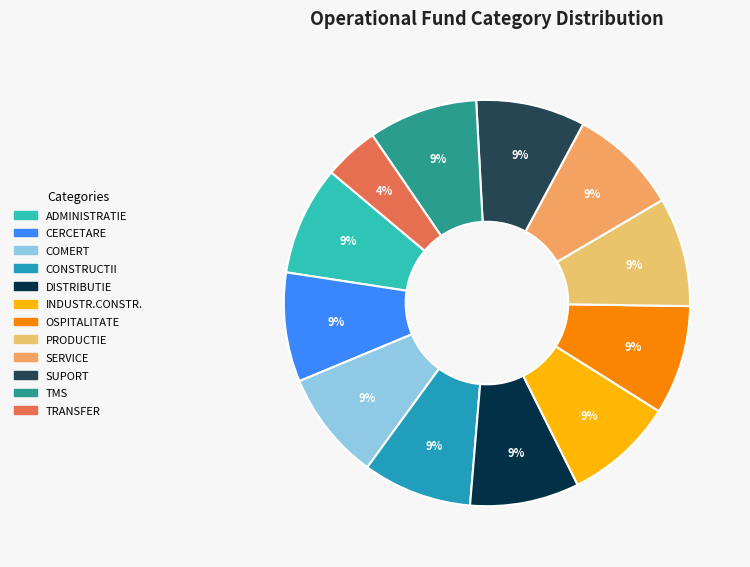

Does any single category account for the majority?

No